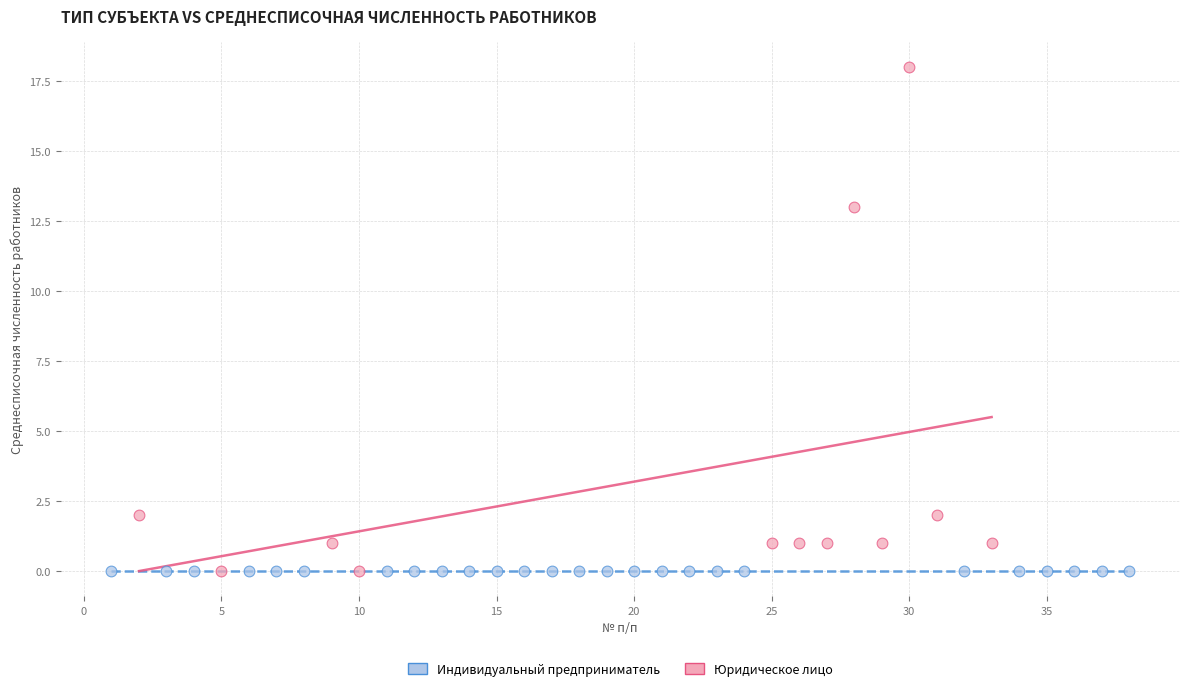

Which series reaches the maximum Y coordinate?

Юридическое лицо